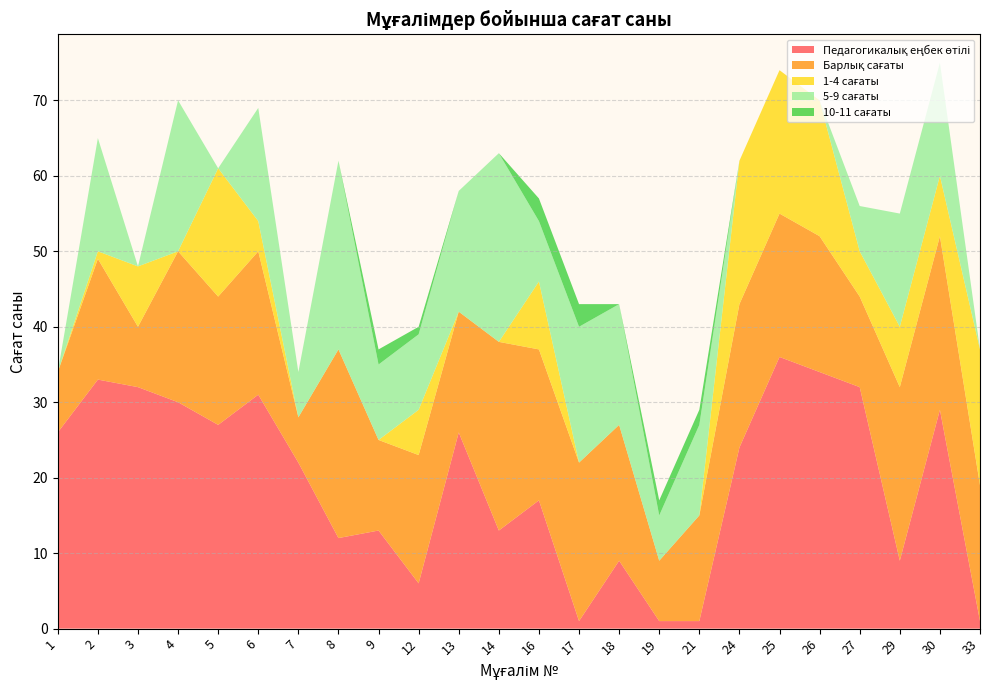

Reading left to right, what are all the values shown in this chart?

Педагогикалық еңбек өтілі: 26	33	32	30	27	31	22	12	13	6	26	13	17	1	9	1	1	24	36	34	32	9	29	1
Барлық сағаты: 8	16	8	20	17	19	6	25	12	17	16	25	20	21	18	8	14	19	19	18	12	23	23	18
1-4 сағаты: 0	1	8	0	17	4	0	0	0	6	0	0	9	0	0	0	0	19	19	18	6	8	8	18
5-9 сағаты: 0	15	0	20	0	15	6	25	10	10	16	25	8	18	16	6	12	0	0	0	6	15	15	0
10-11 сағаты: 0	0	0	0	0	0	0	0	2	1	0	0	3	3	0	2	2	0	0	0	0	0	0	0